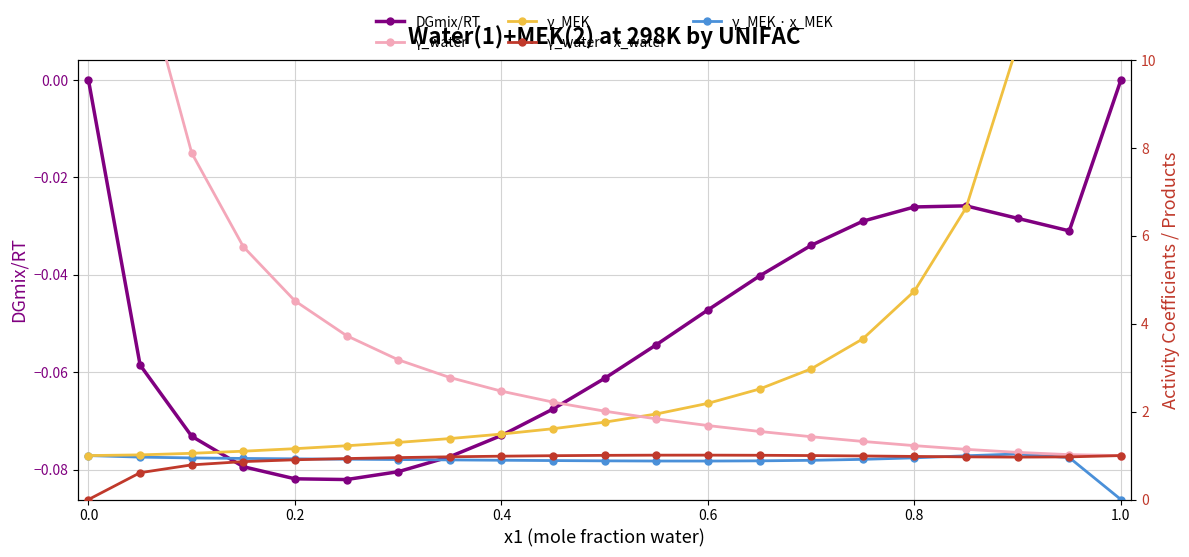

What is the sum of all γ_water values?

83.6